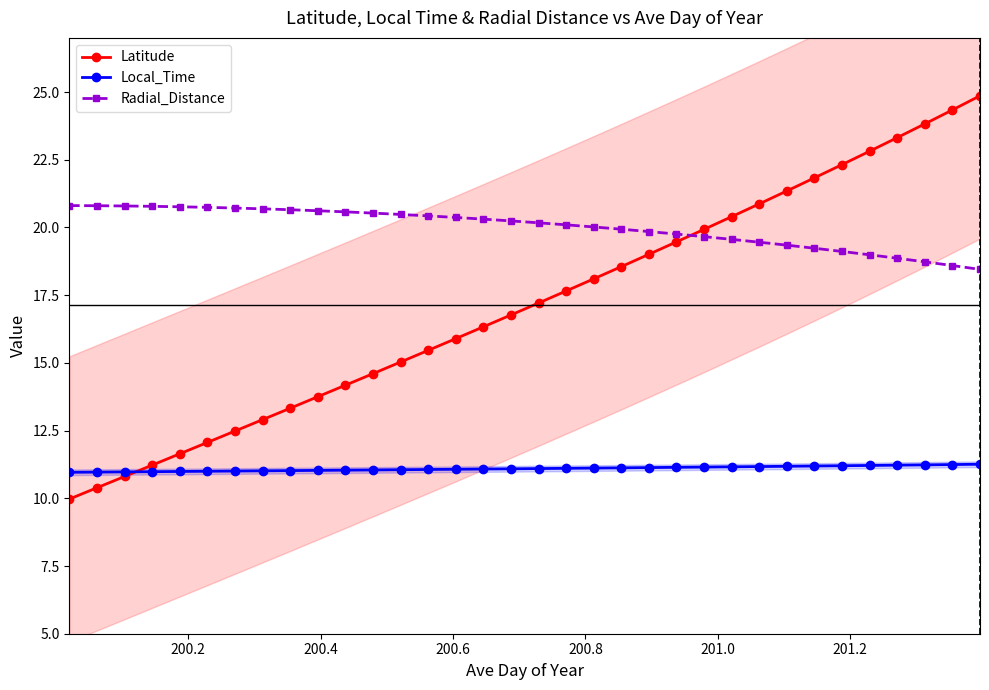

What is the value of the Latitude point at the 14th from the left?

15.5